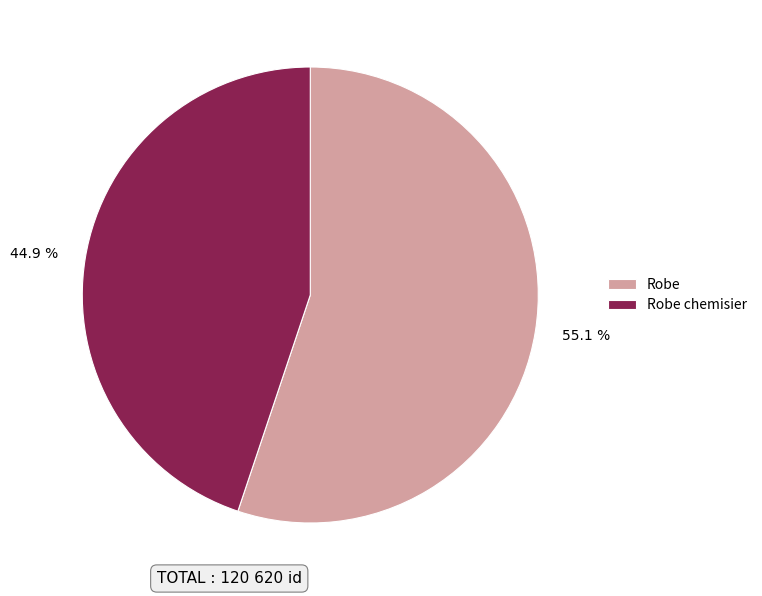

Combined, do Robe chemisier and Robe account for over 50%?

Yes